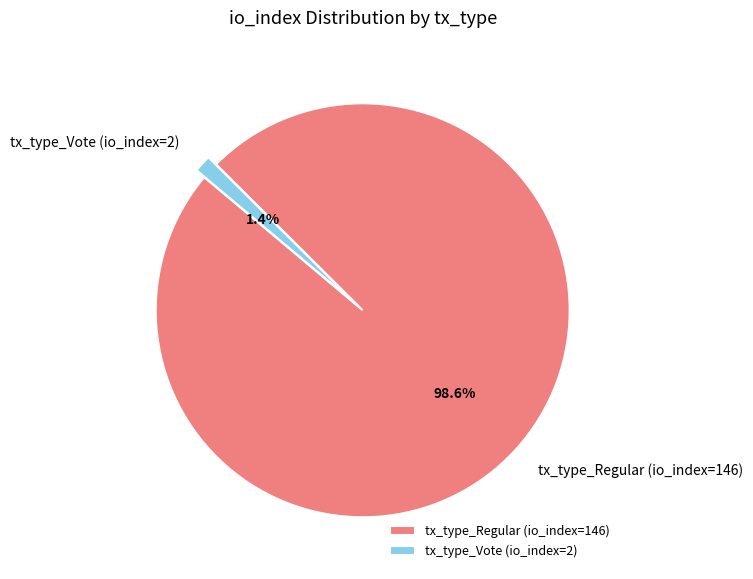

Between tx_type_Regular (io_index=146) and tx_type_Vote (io_index=2), which is larger?

tx_type_Regular (io_index=146)